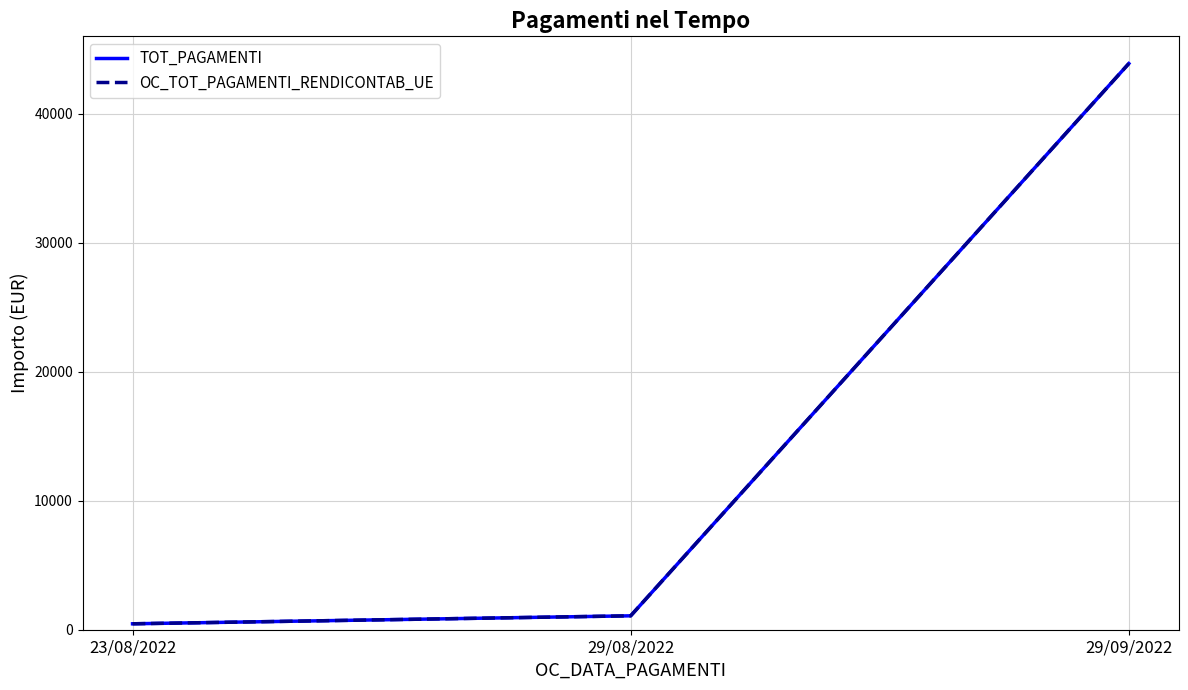

Is this an area chart (filled region under the line)?

No